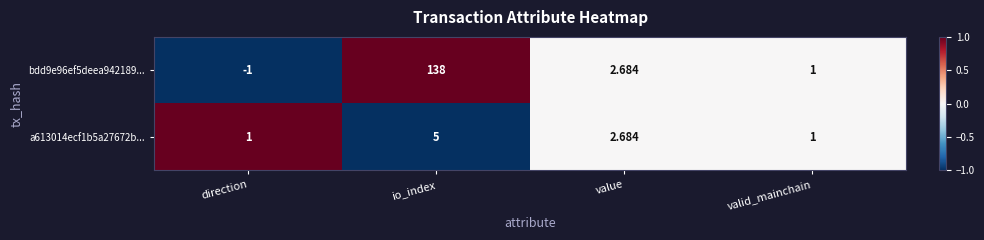

How many data points in a613014ecf1b5a27672b... are less than 2?

2